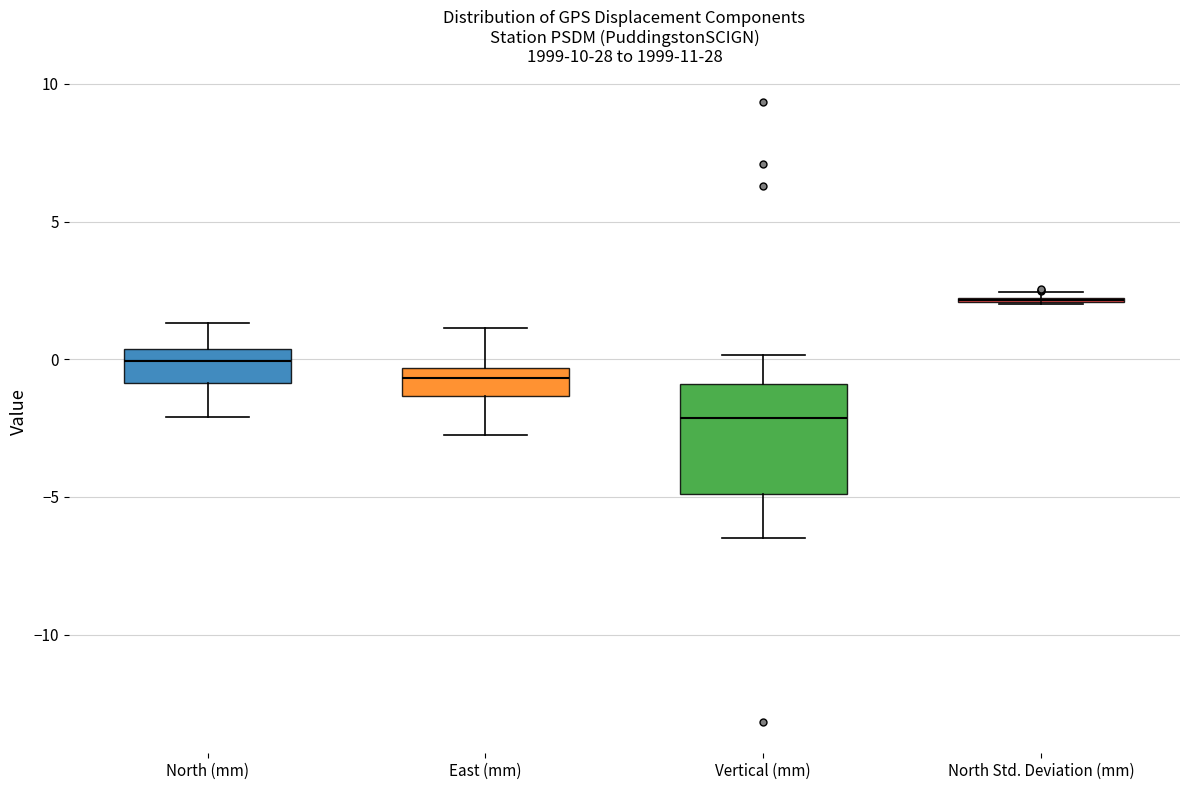

Comparing the boxes themselves (not the whiskers), which one is the tallest?

Vertical (mm)